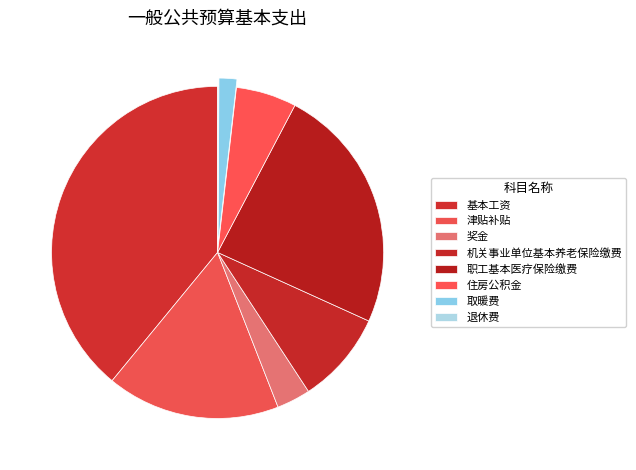

How much of the chart is everything except 奖金?

96.7%